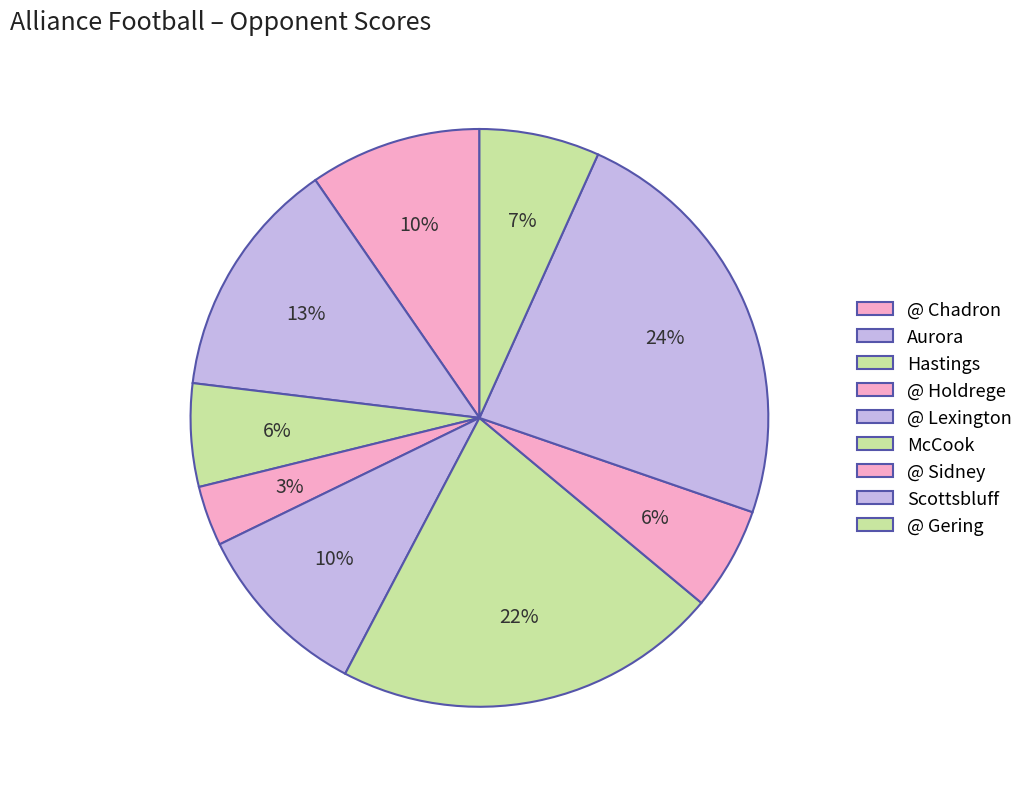

How many segments does this pie chart have?

9